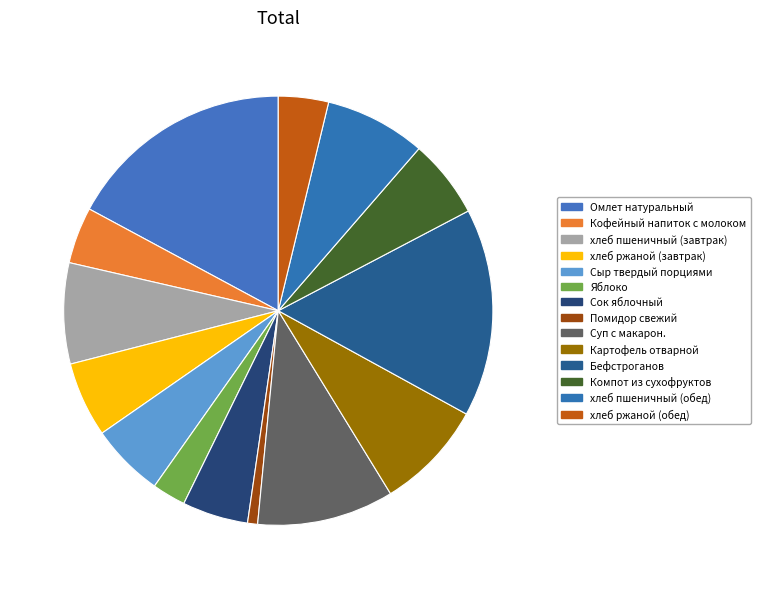

How many segments does this pie chart have?

14